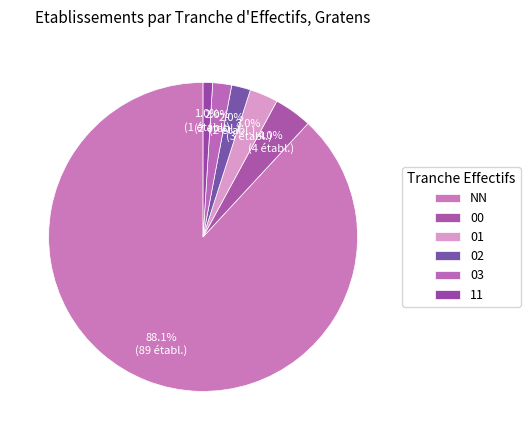

The 00 slice represents 9% of the pie. True or false?

False